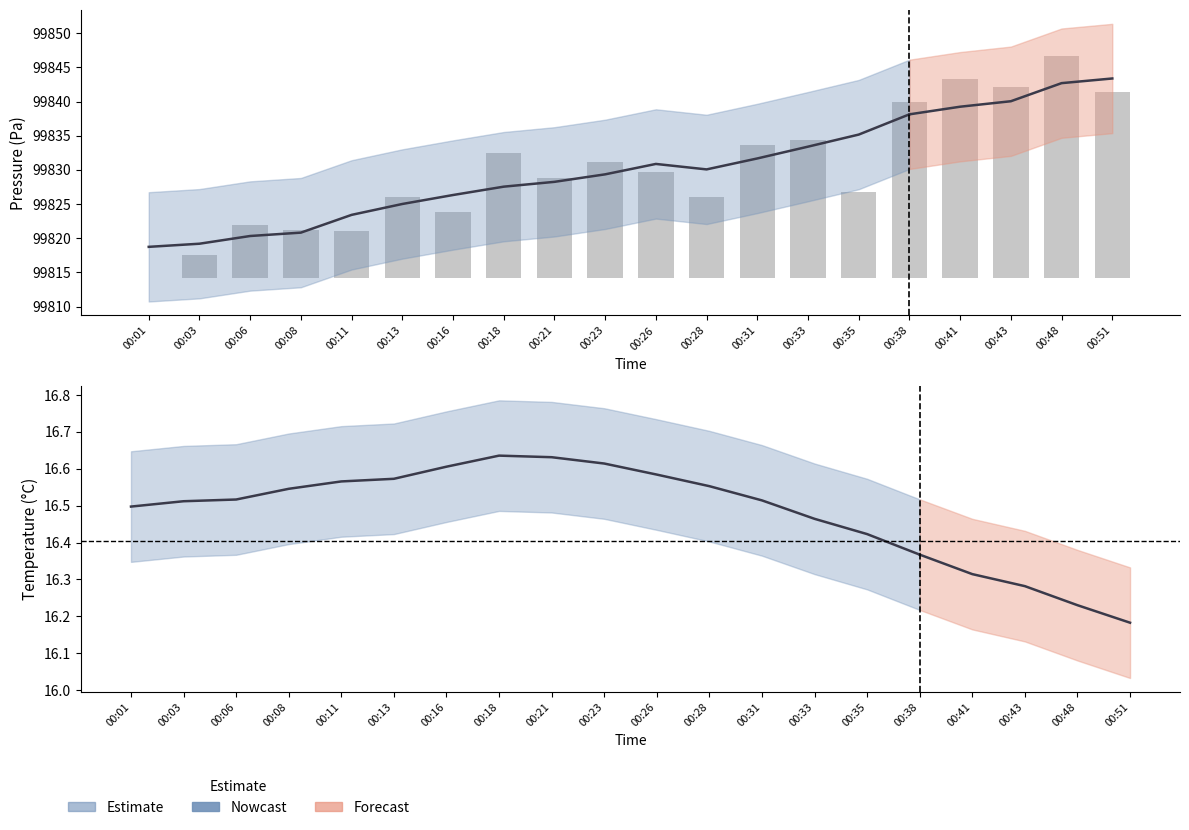

The value of humidity at 00:21 is 170.3. True or false?

False